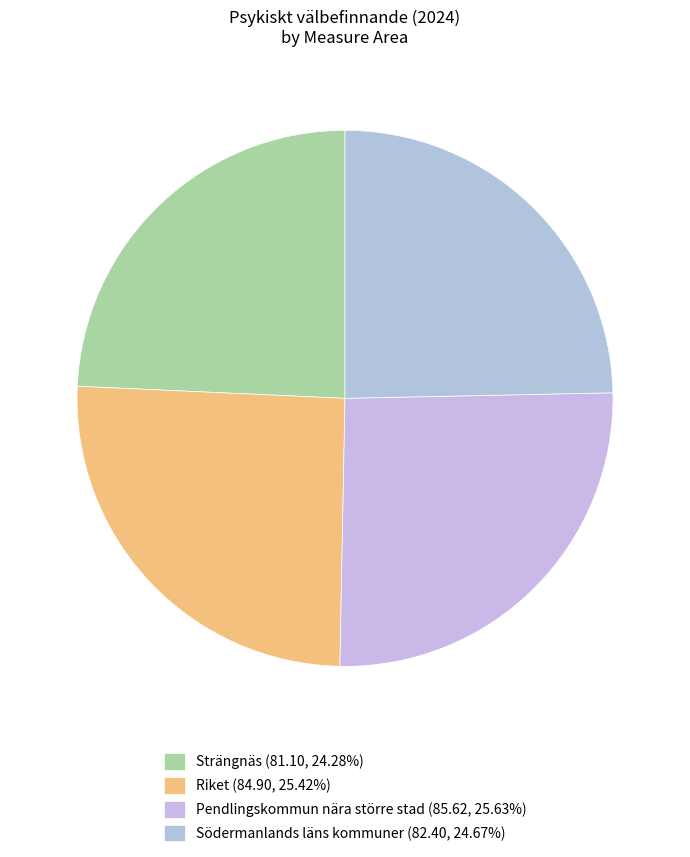

Count the number of slices in the pie.

4